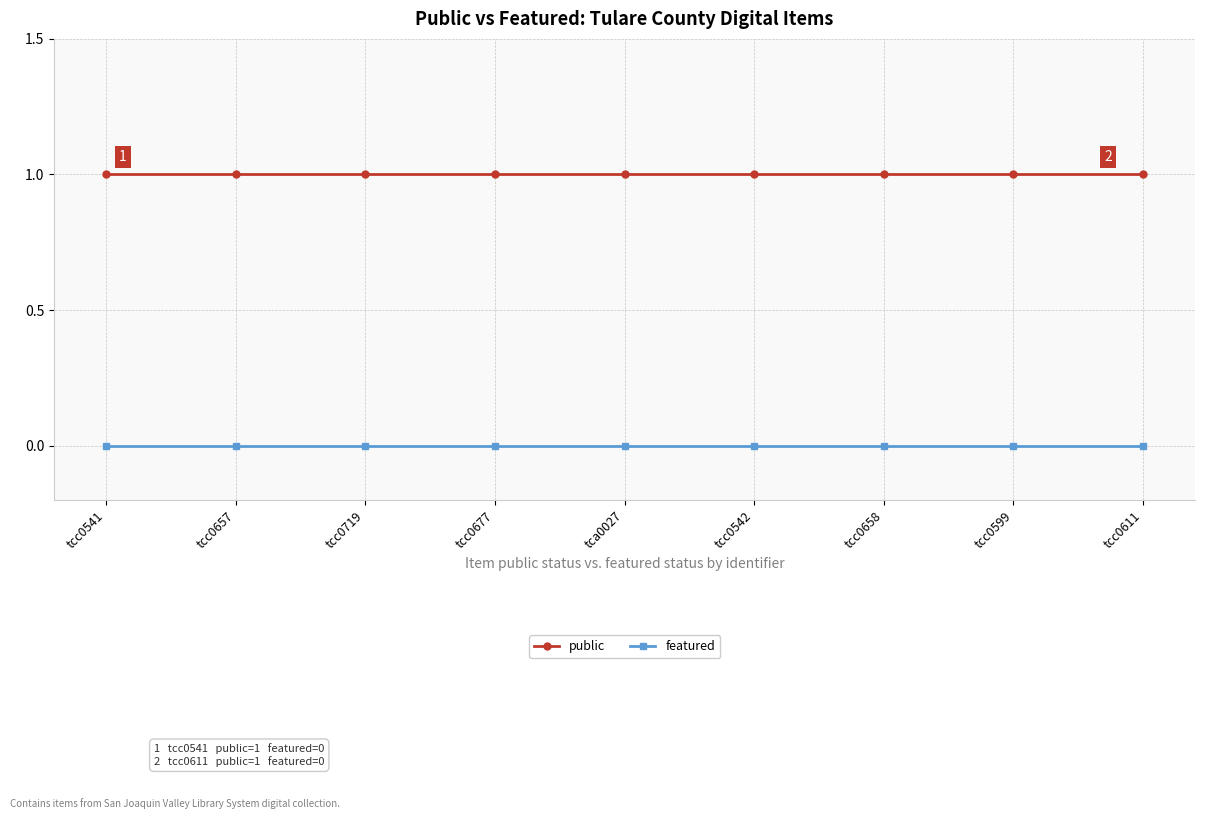

True or false: public and featured cross at least once.

False